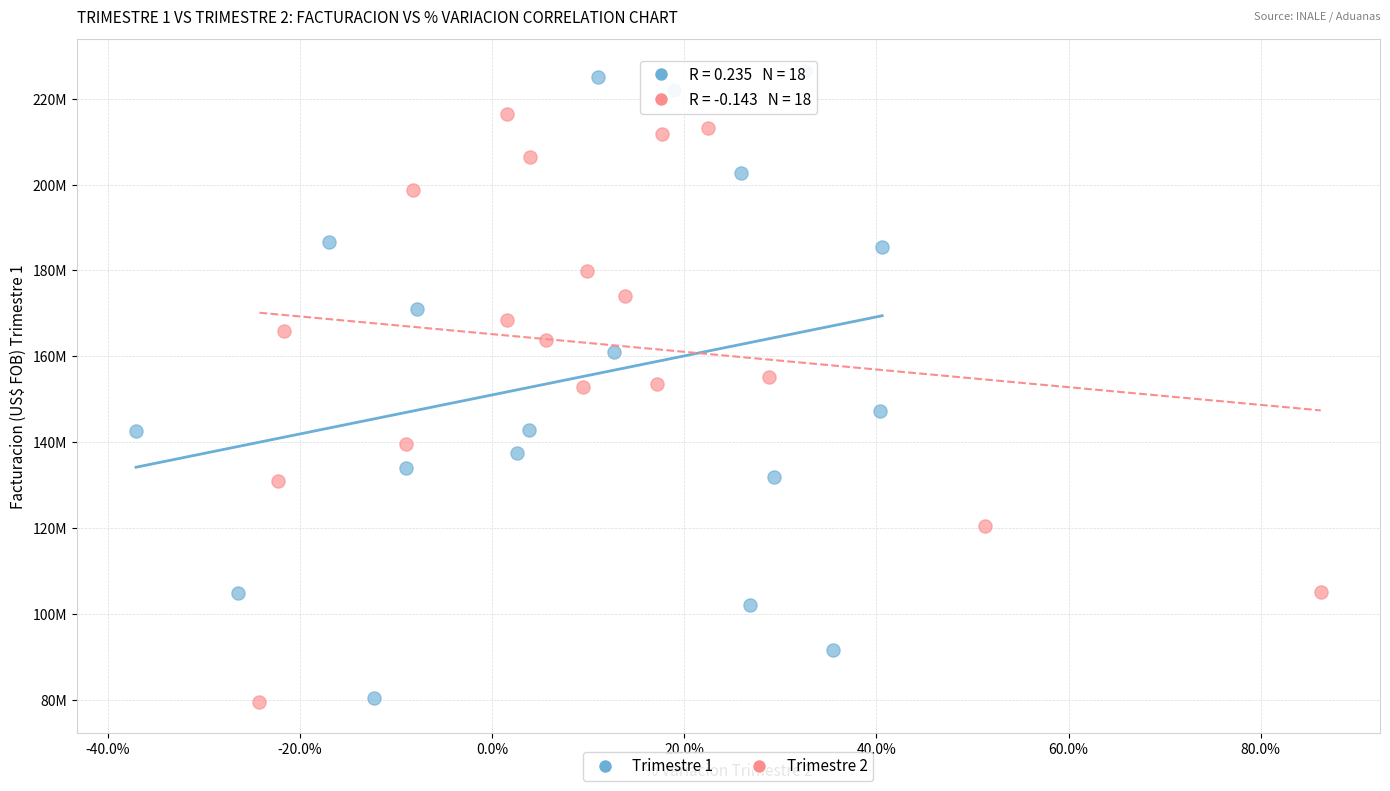

Which series has the largest Y range (max minus min)?

Trimestre 1